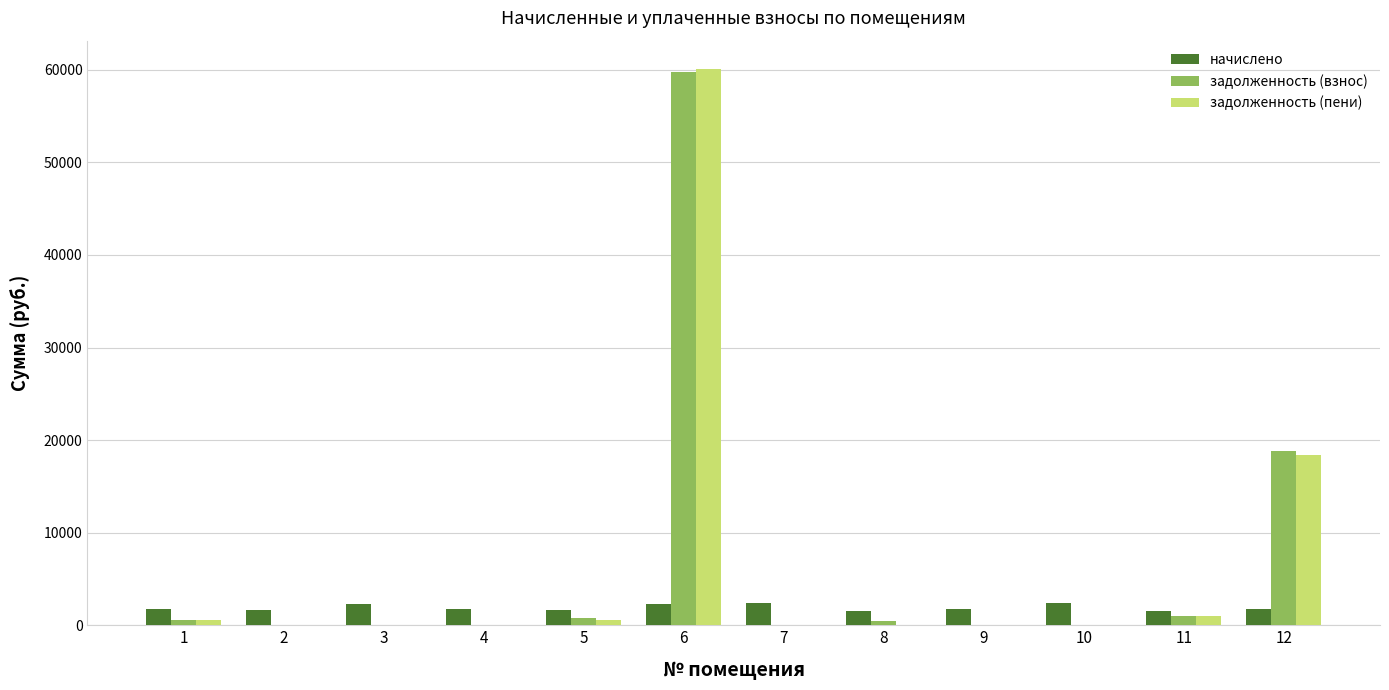

What is the maximum value for начислено?

2415.9